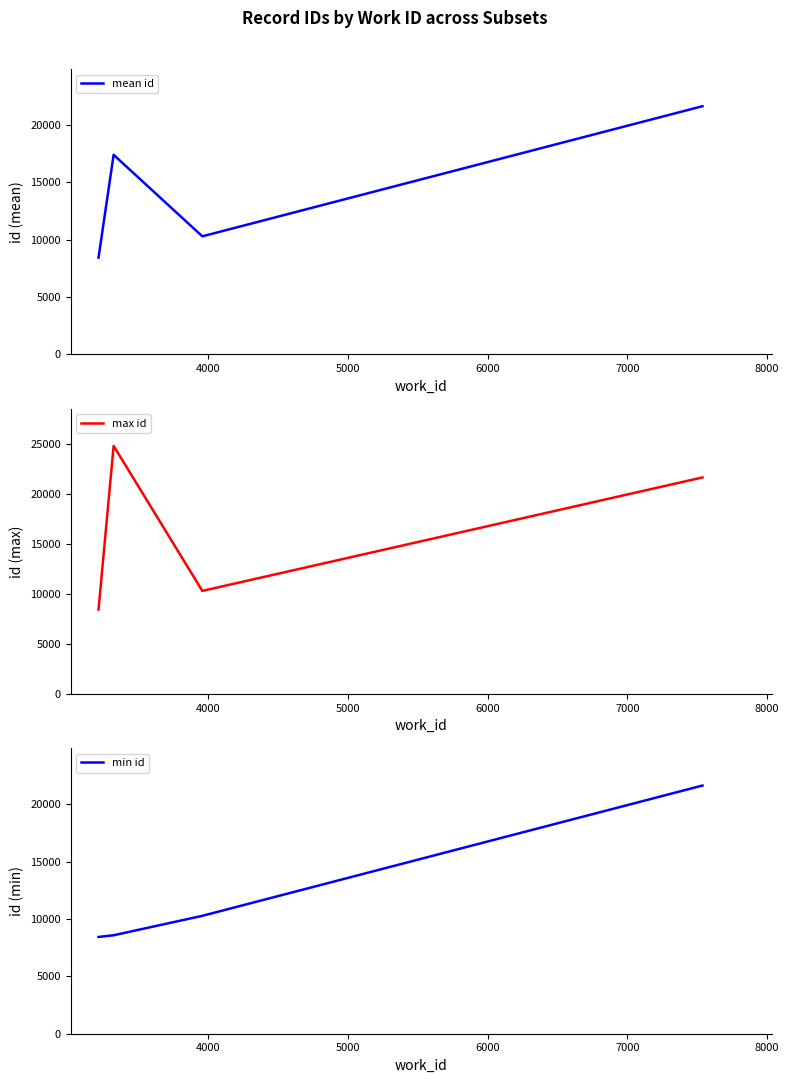

What is the highest value of the mean id series?

21651.5